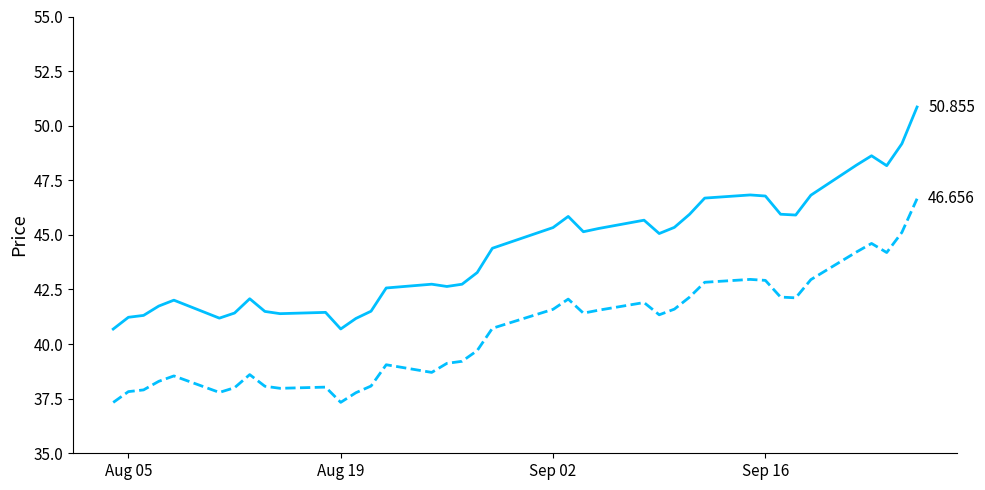

At how many categories does at least one series exceed 44?

20